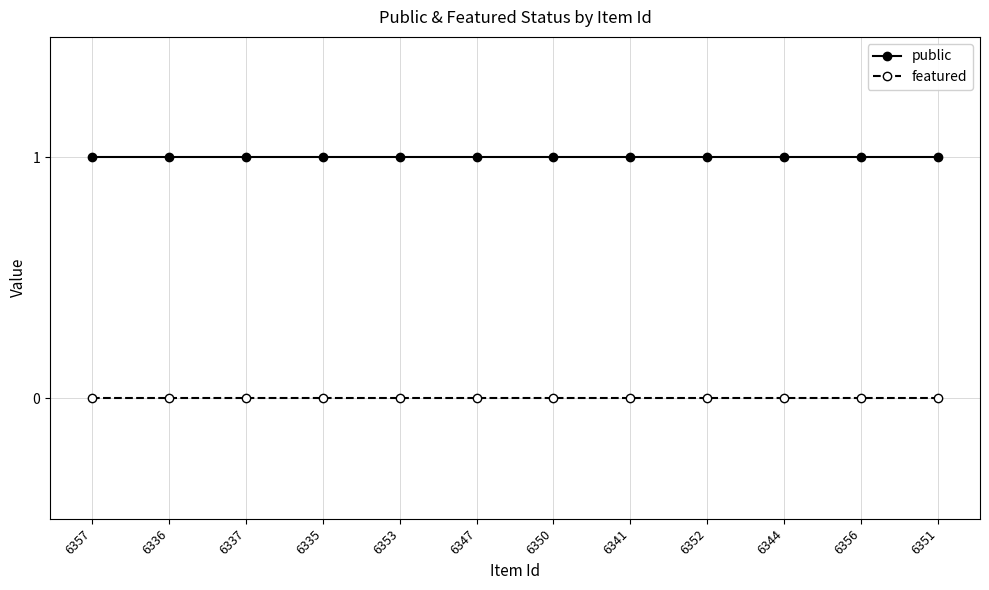

Reading right to left, transcribe all the data shown in this chart.

public: 6351=1	6356=1	6344=1	6352=1	6341=1	6350=1	6347=1	6353=1	6335=1	6337=1	6336=1	6357=1
featured: 6351=0	6356=0	6344=0	6352=0	6341=0	6350=0	6347=0	6353=0	6335=0	6337=0	6336=0	6357=0